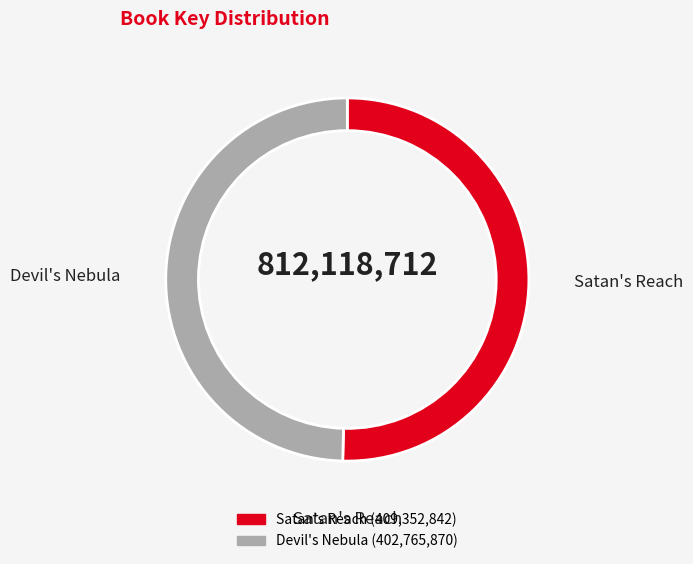

How many segments does this pie chart have?

2